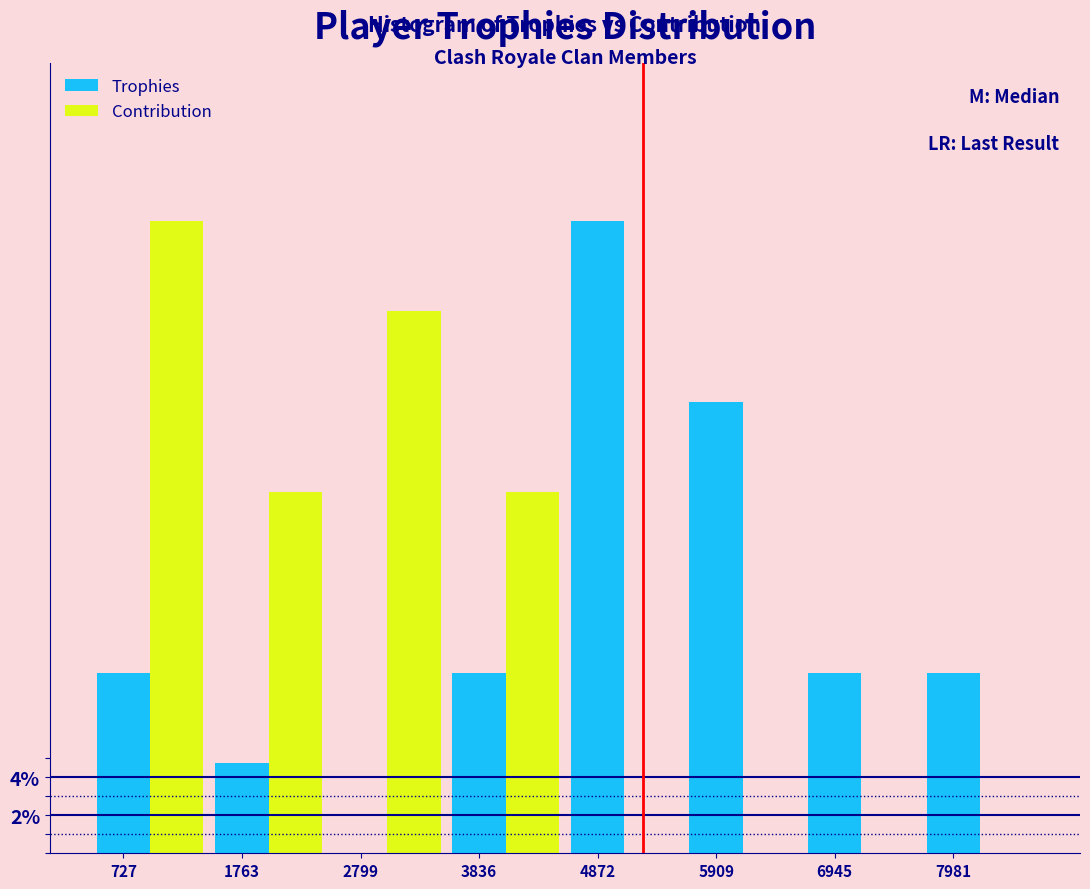

At which label does Trophies reach its peak?

4872